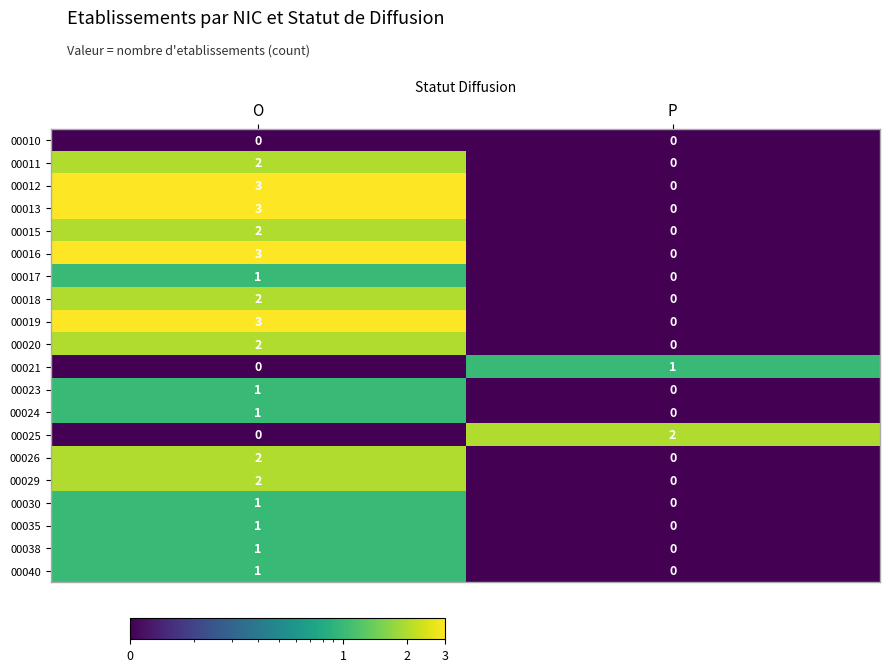

At which label does 00035 reach its peak?

O